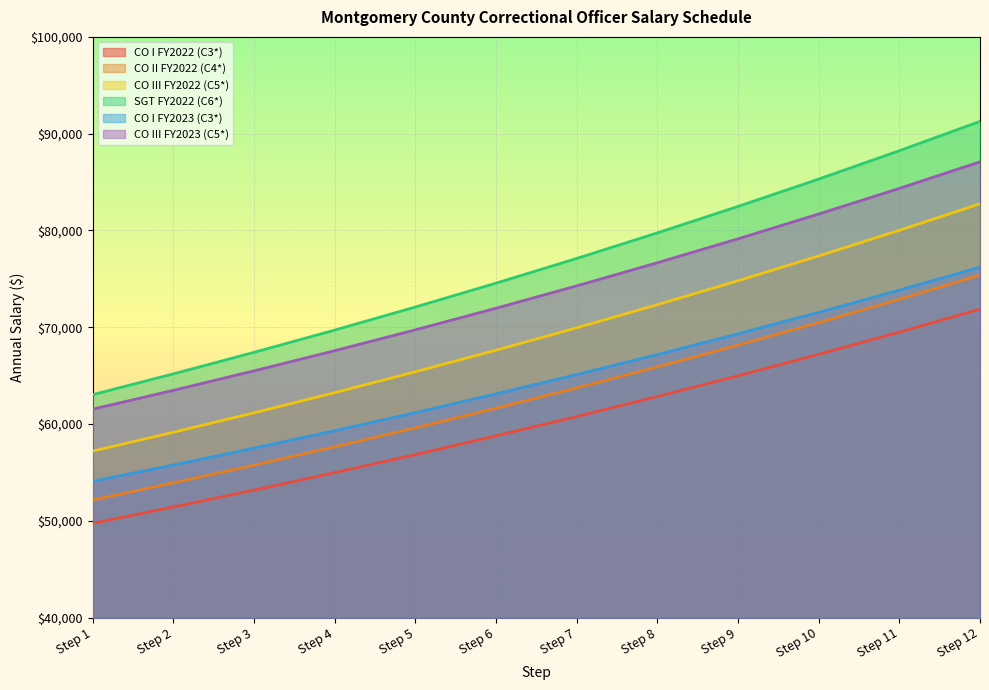

Reading right to left, what are all the values shown in this chart?

CO I FY2022 (C3*): 71877	69503	67210	64993	62853	60785	58786	56852	54985	53183	51441	49757
CO II FY2022 (C4*): 75391	72895	70487	68161	65912	63739	61641	59611	57653	55759	53930	52162
CO III FY2022 (C5*): 82761	80017	77368	74807	72335	69945	67635	65405	63249	61167	59153	57209
SGT FY2022 (C6*): 91271	88240	85312	82484	79752	77111	74560	72094	69712	67412	65189	63040
CO I FY2023 (C3*): 76210	73836	71543	69326	67186	65118	63119	61185	59318	57516	55774	54090
CO III FY2023 (C5*): 87094	84350	81701	79140	76668	74278	71968	69738	67582	65500	63486	61542